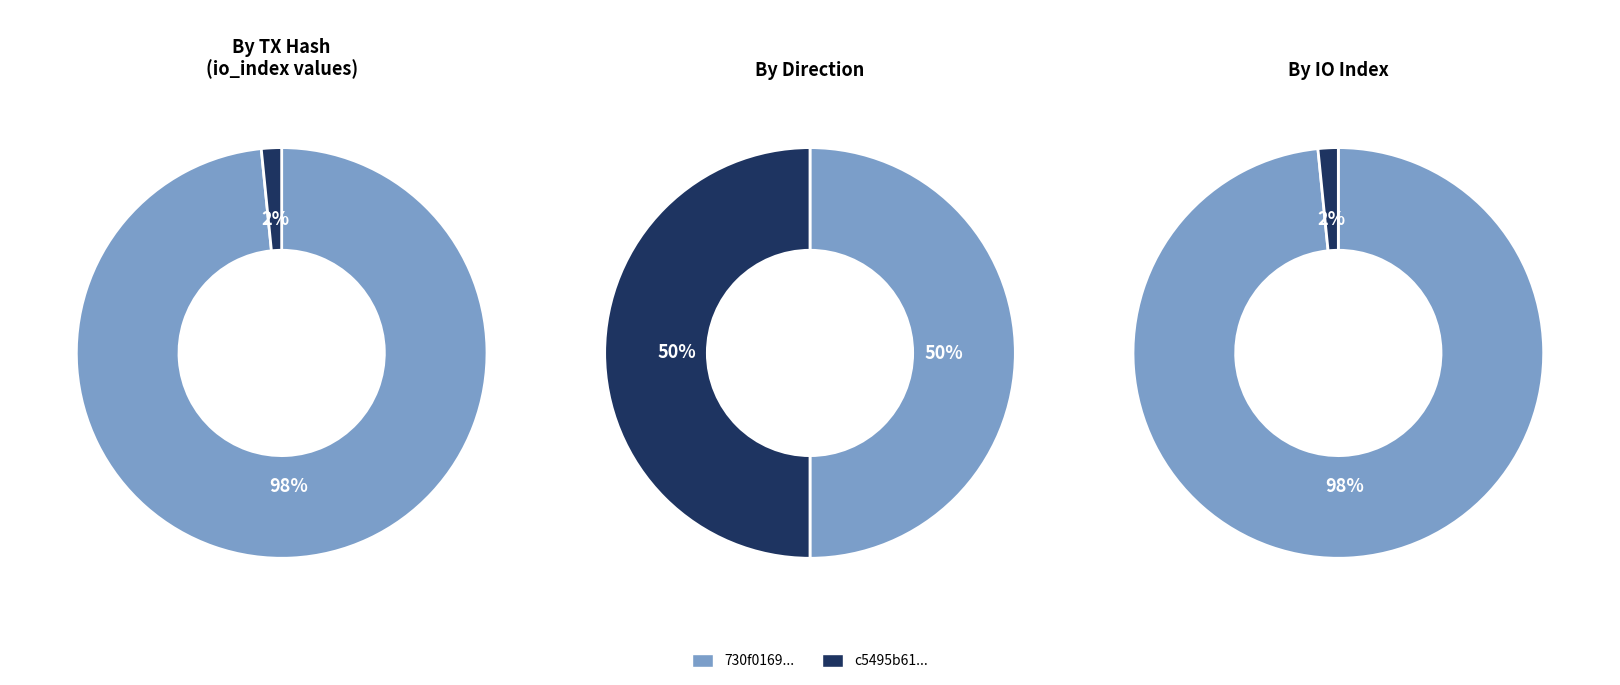

Which series changed the most between 0 and 1?

io_index_values